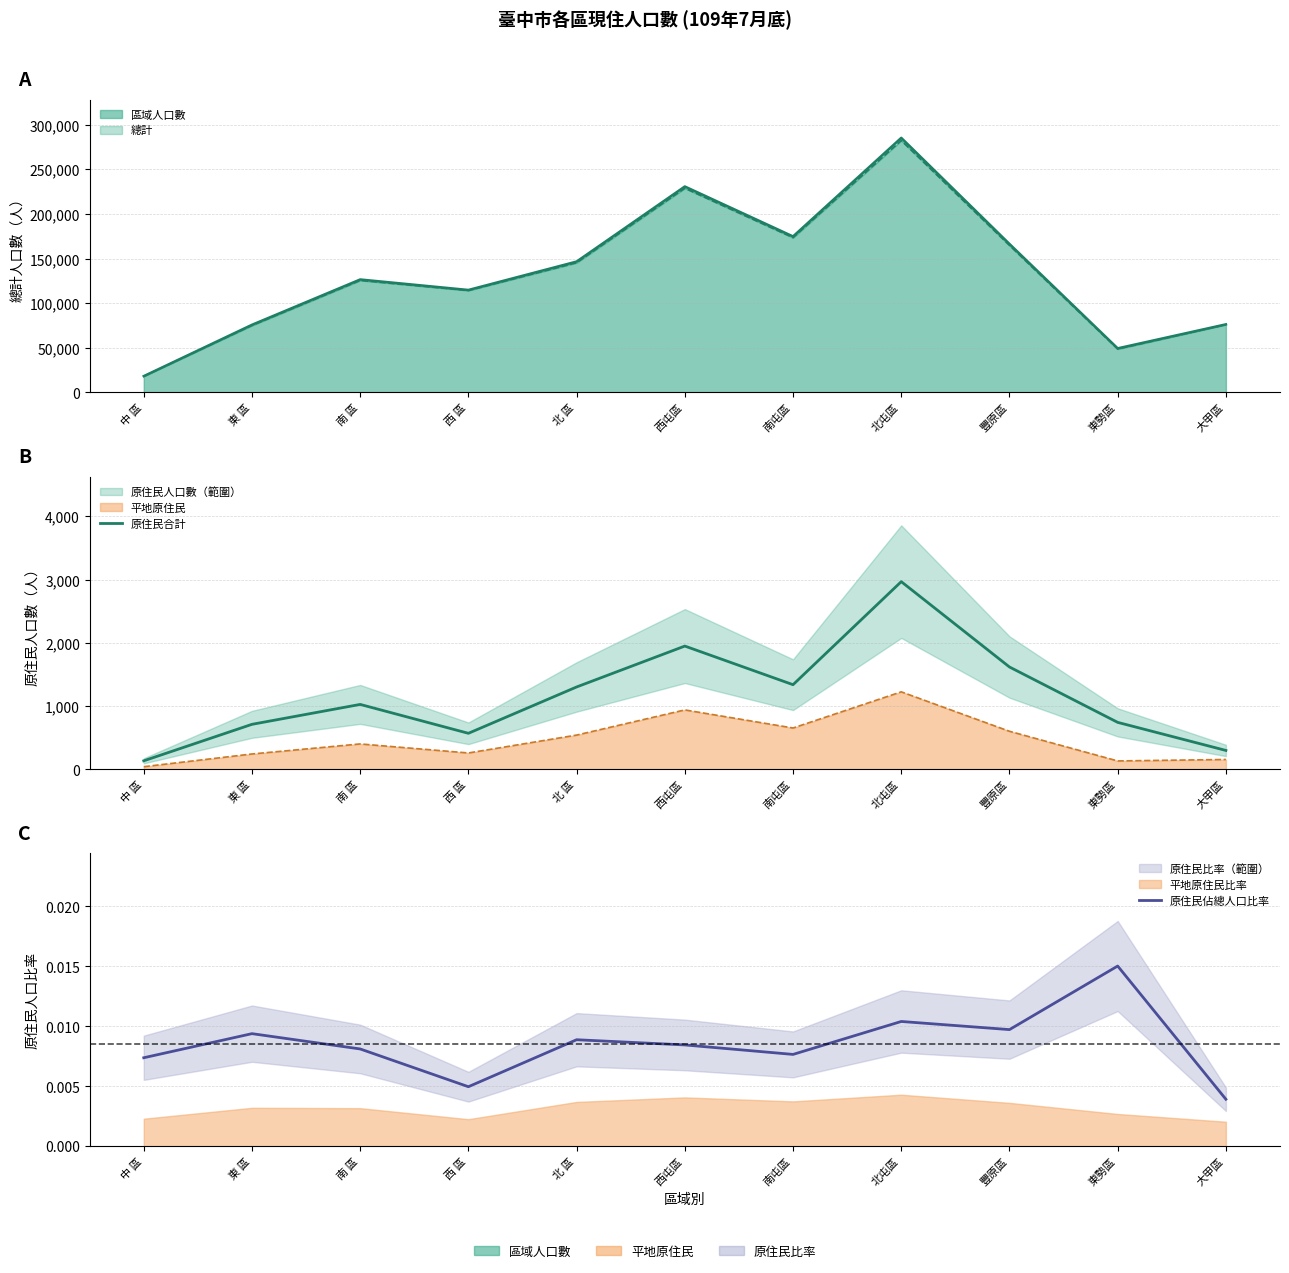

What is the total value across all series at 東 區?

712.0